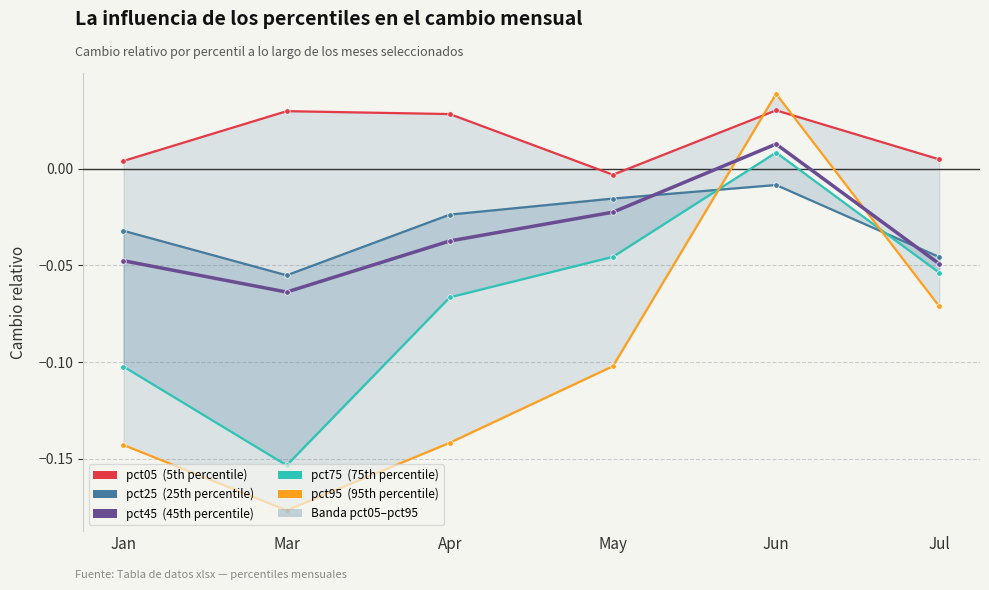

What is the label of the 4th point from the left?

May